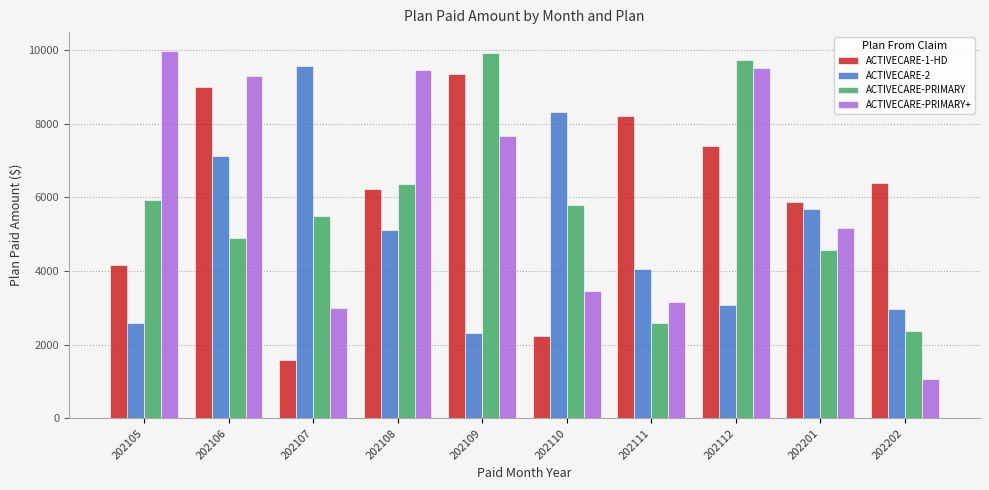

Which series has the largest total across all categories?

ACTIVECARE-PRIMARY+